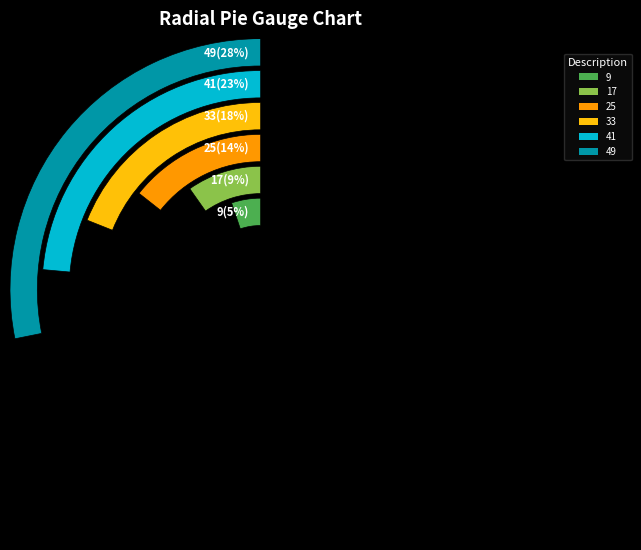

Does any single category account for the majority?

No